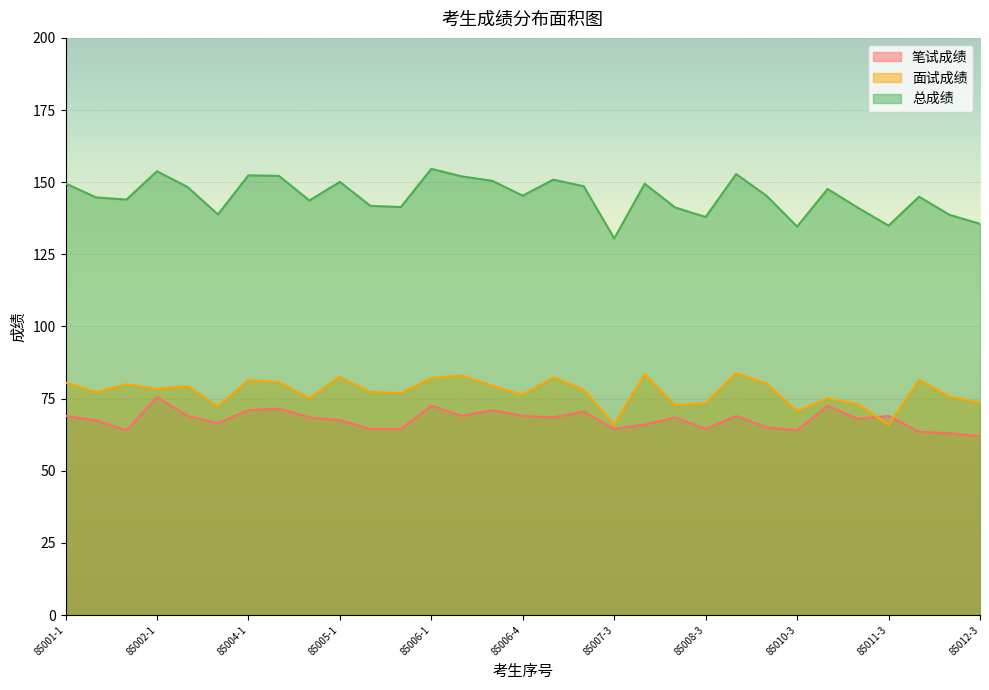

Does the chart display data point markers on the line(s)?

No